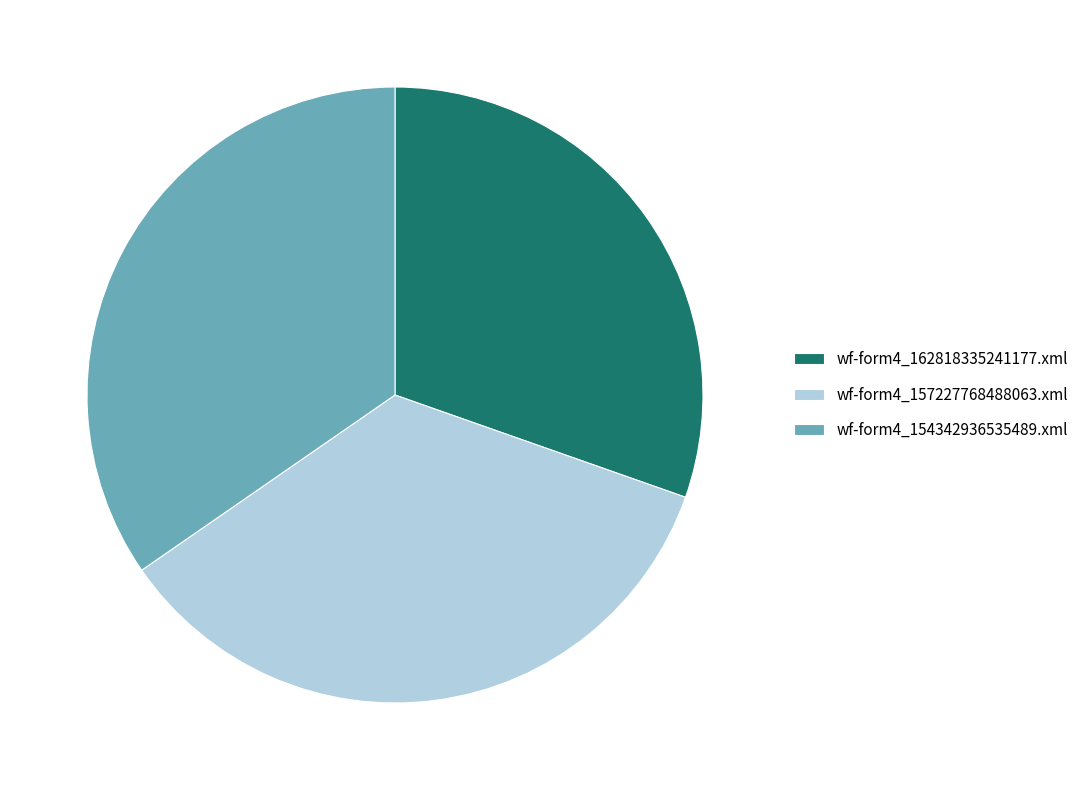

How many slices are in this pie chart?

3